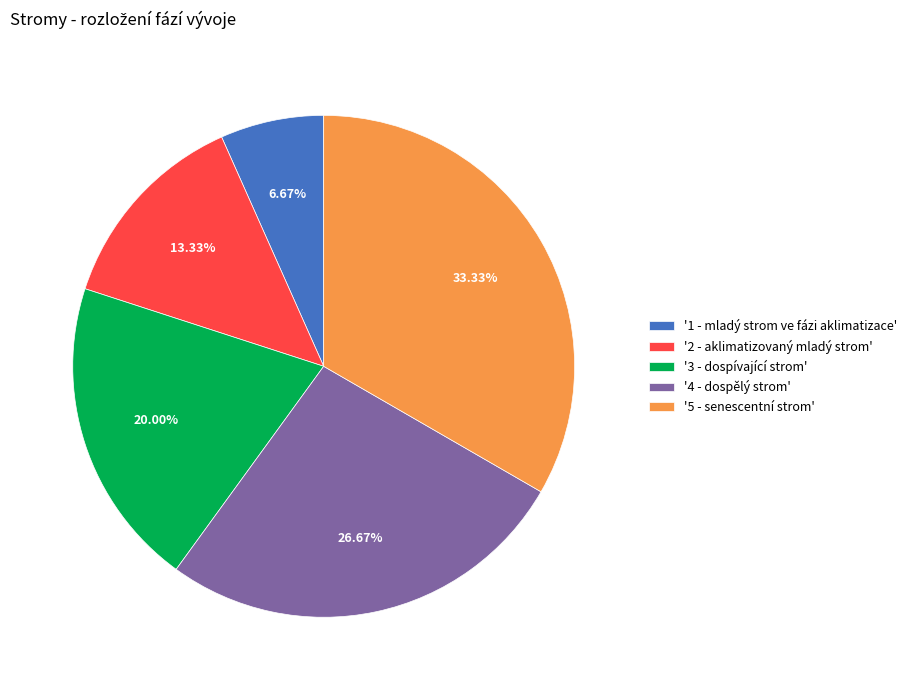

Count the number of slices in the pie.

5